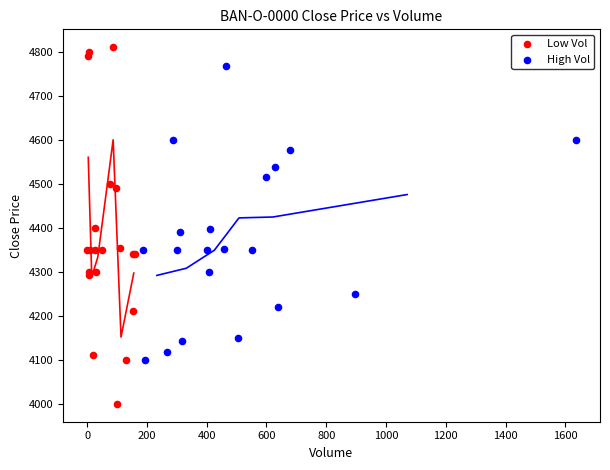

Which series has the largest Y range (max minus min)?

Low Vol